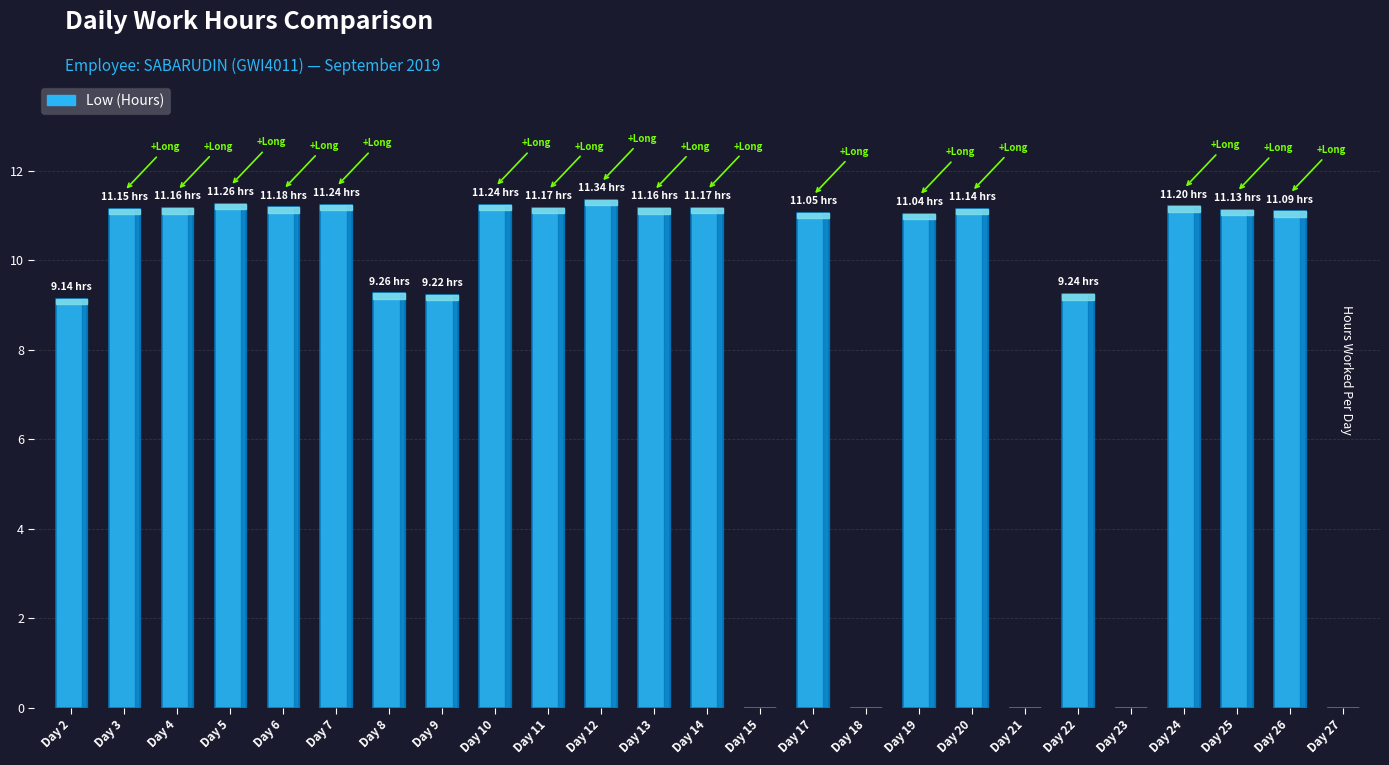

How many categories are shown in the chart?

25